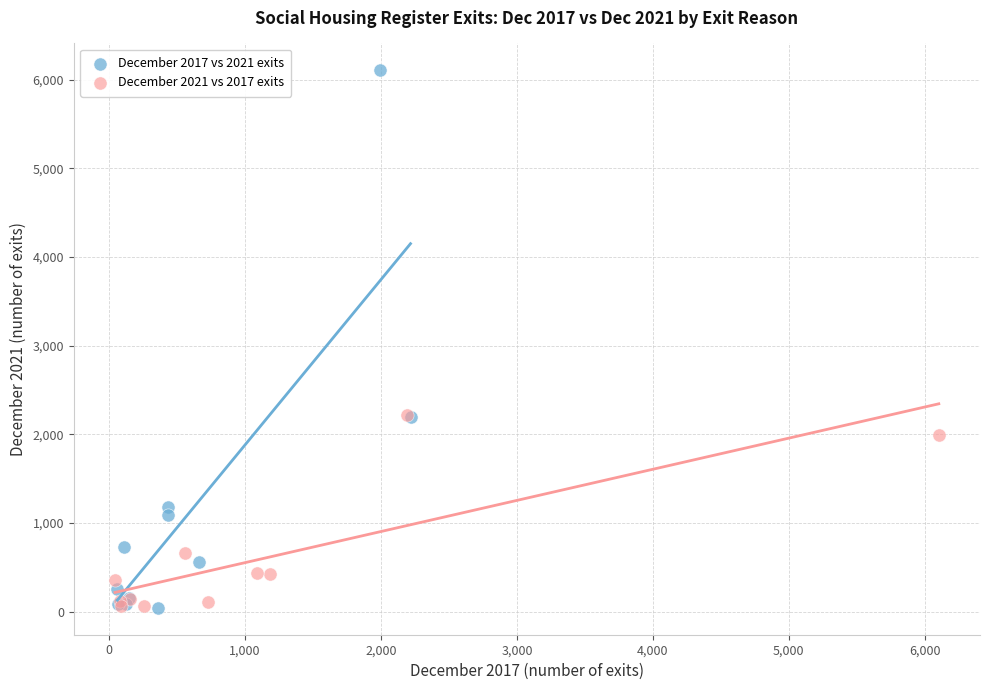

What are all the series names shown in the legend?

December 2017 vs 2021 exits, December 2021 vs 2017 exits